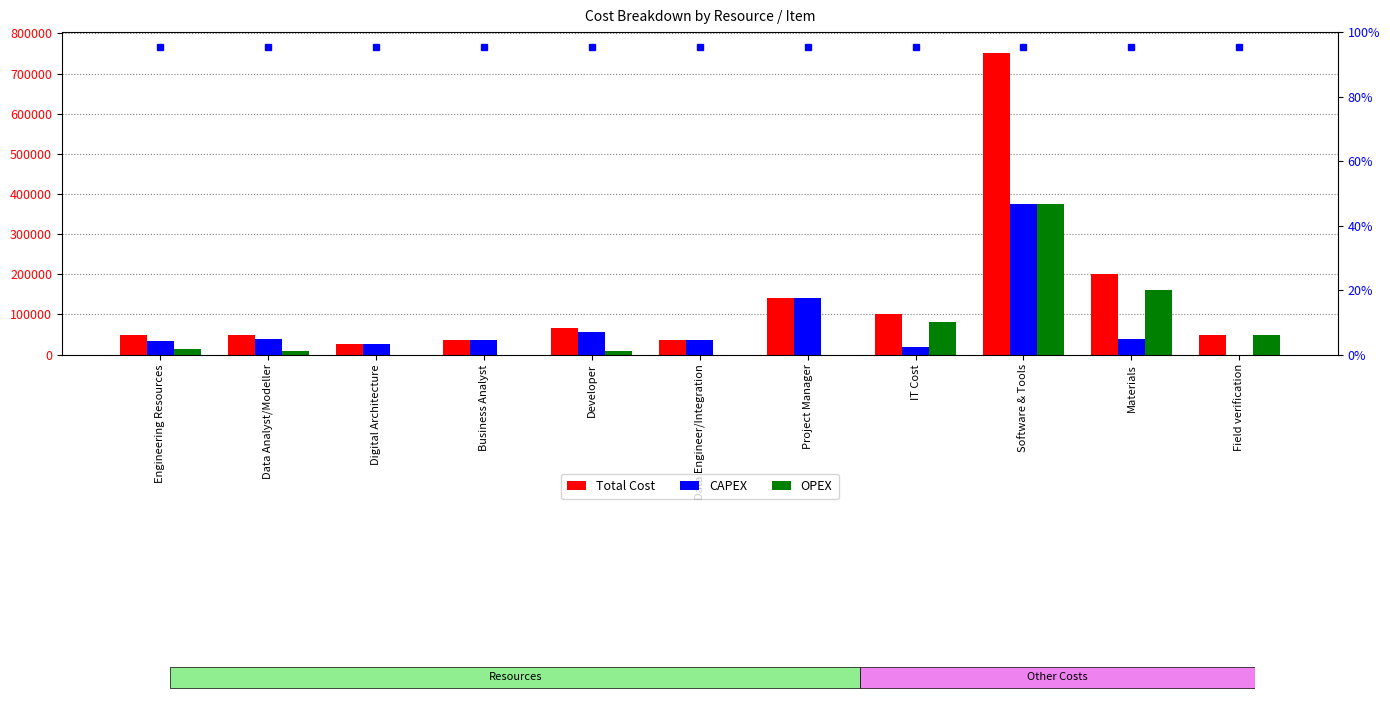

Is the value of OPEX at Business Analyst greater than the value of Total Cost at Project Manager?

No